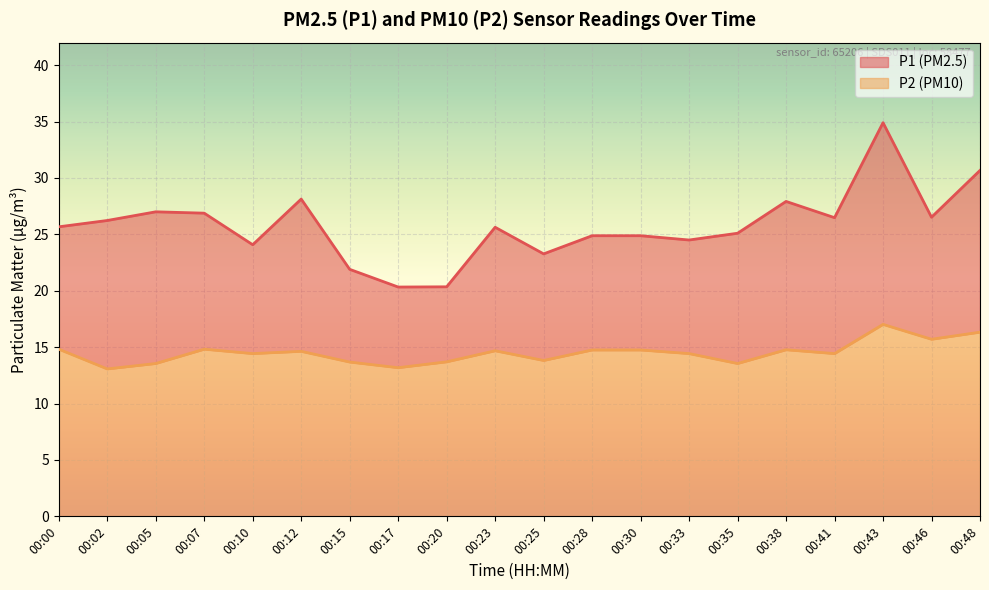

Does the chart display data point markers on the line(s)?

No